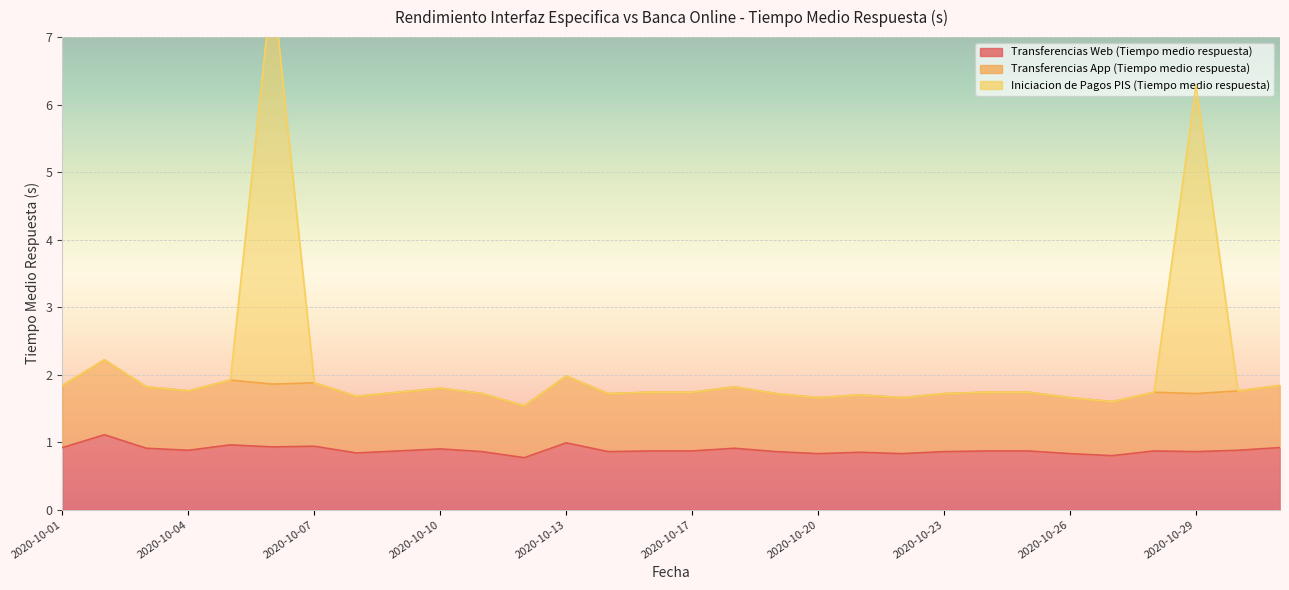

How many interior local peaks does the Transferencias App (Tiempo medio respuesta) series have?

8